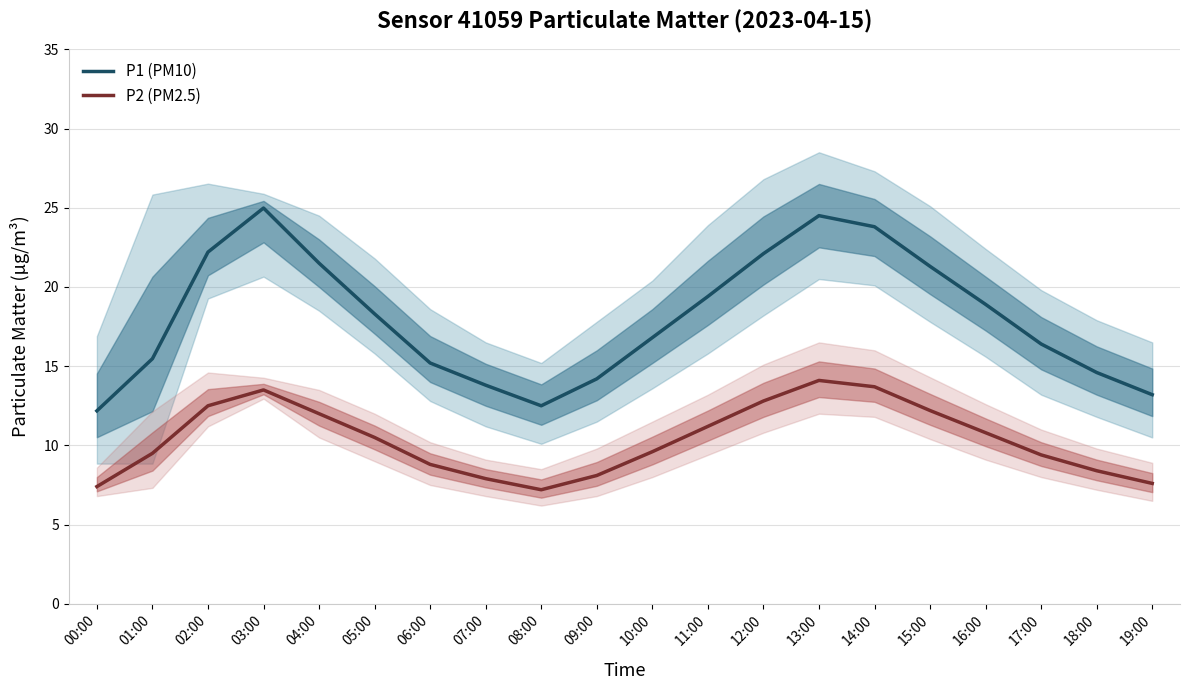

The value of P2 (PM2.5) at 06:00 is 8.8. True or false?

True